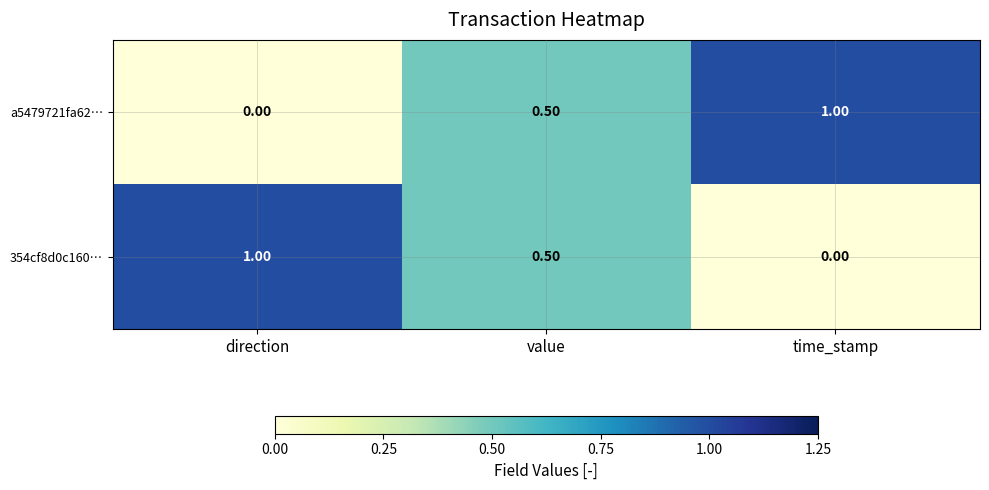

What is the difference between the highest and lowest values at direction?

1.0